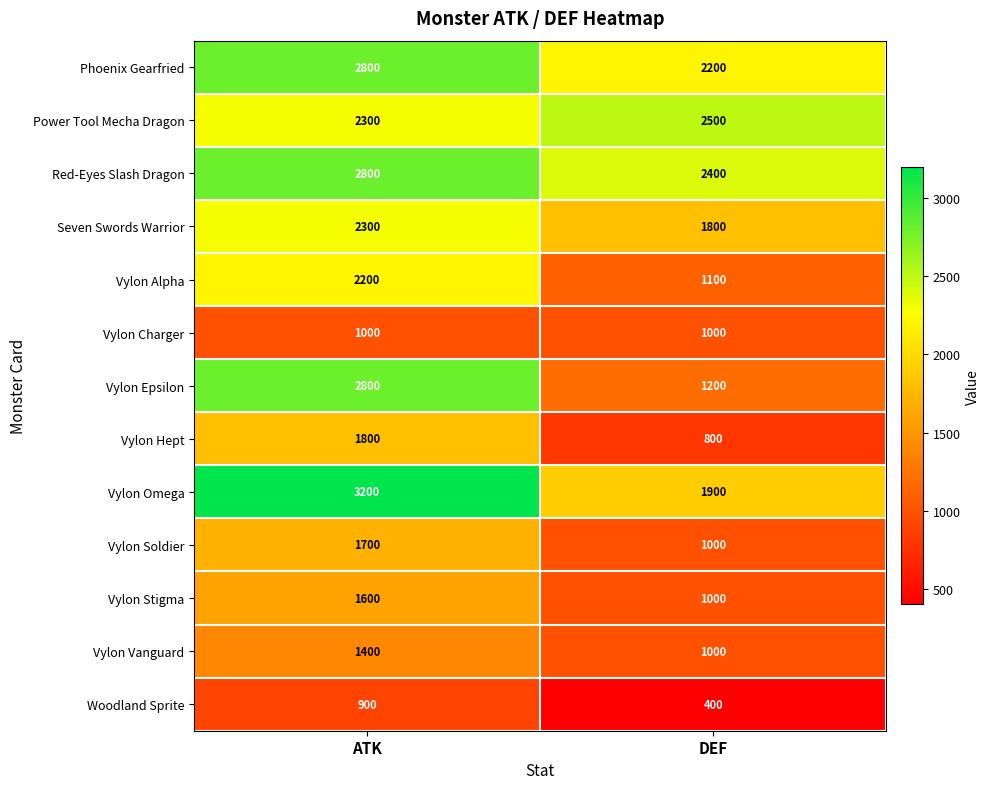

Rank the categories by Vylon Vanguard value from lowest to highest.

DEF, ATK